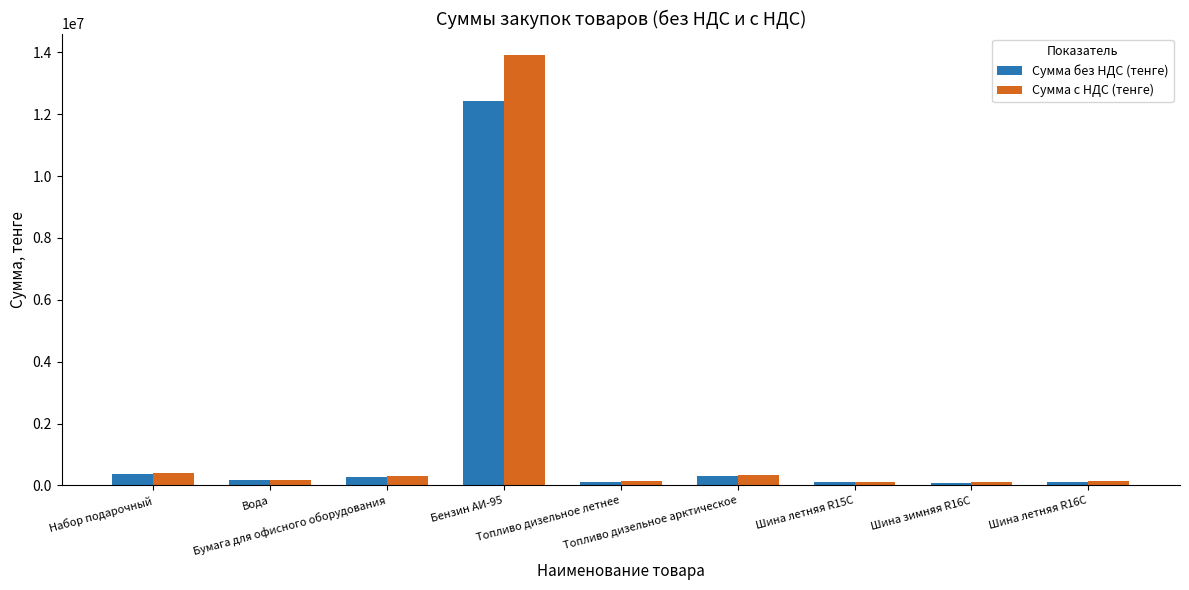

What is the difference between the Сумма без НДС (тенге) values at Топливо дизельное летнее and Бензин АИ-95?

12293333.3